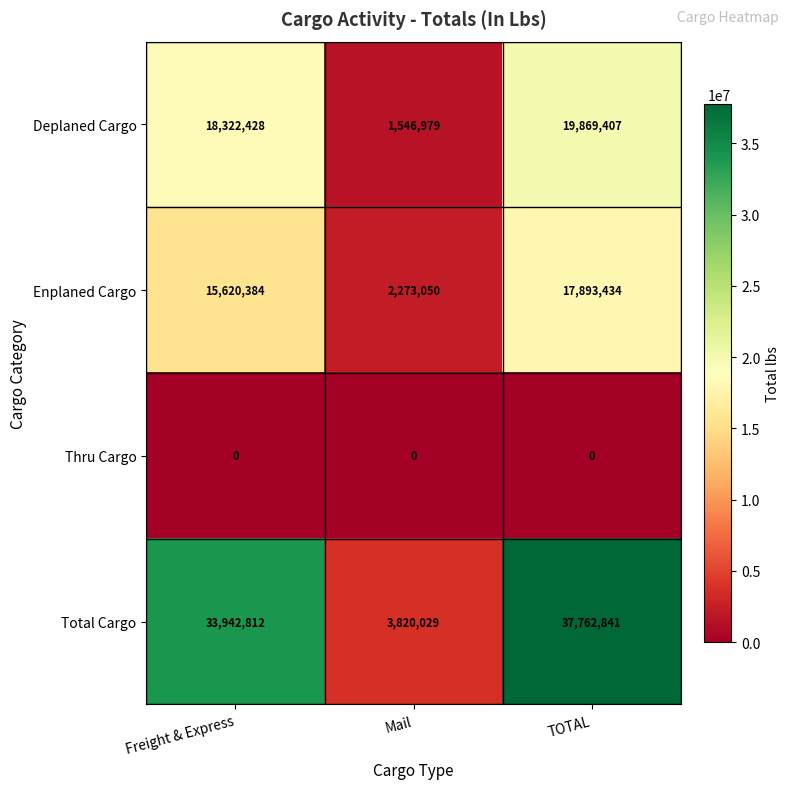

The Total Cargo series shows 33942812 at Freight & Express. True or false?

True